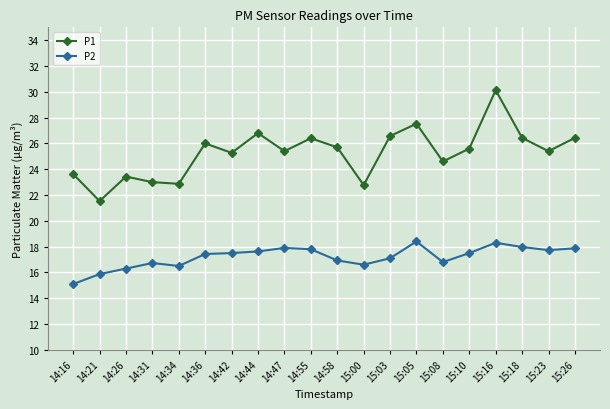

What is the label of the 13th point from the left?

15:03